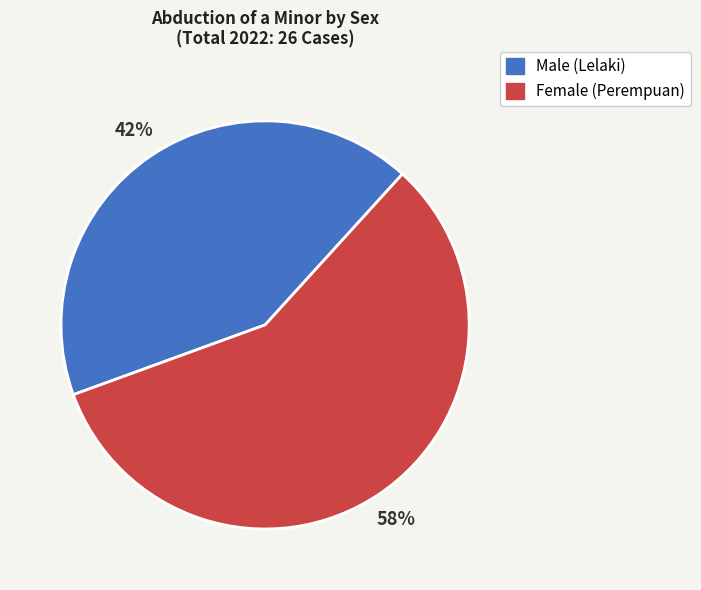

Is it true that Female (Perempuan) is 72% of the pie?

False